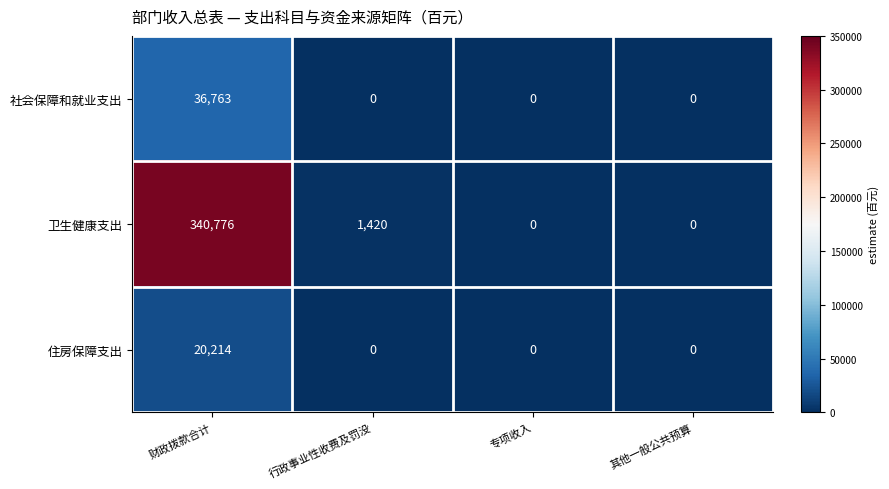

What is the sum of the 卫生健康支出 values at 专项收入 and 财政拨款合计?

340776